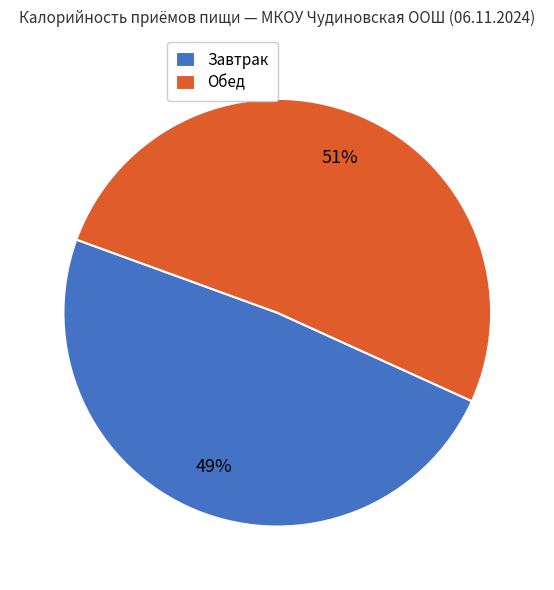

Does Обед represent more than half of the total?

Yes